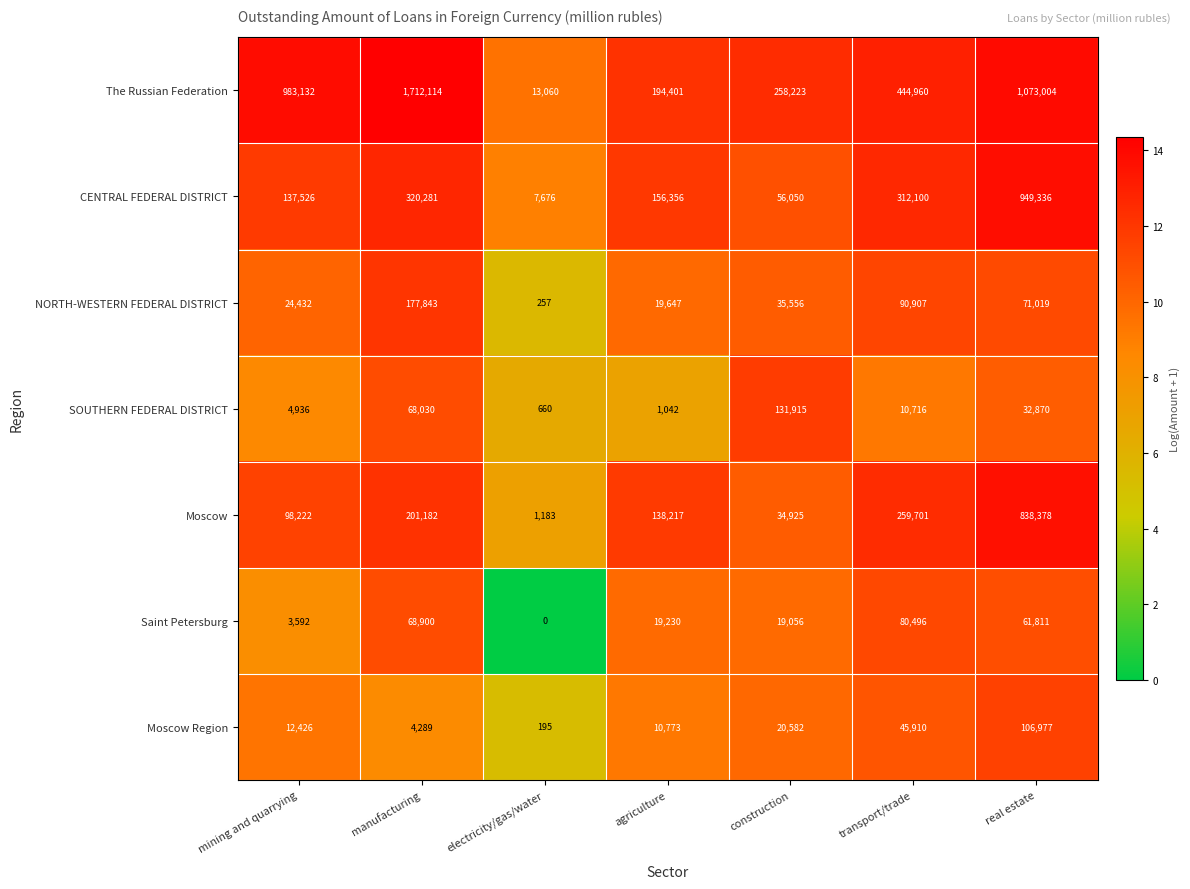

Count the number of categories in the chart.

7